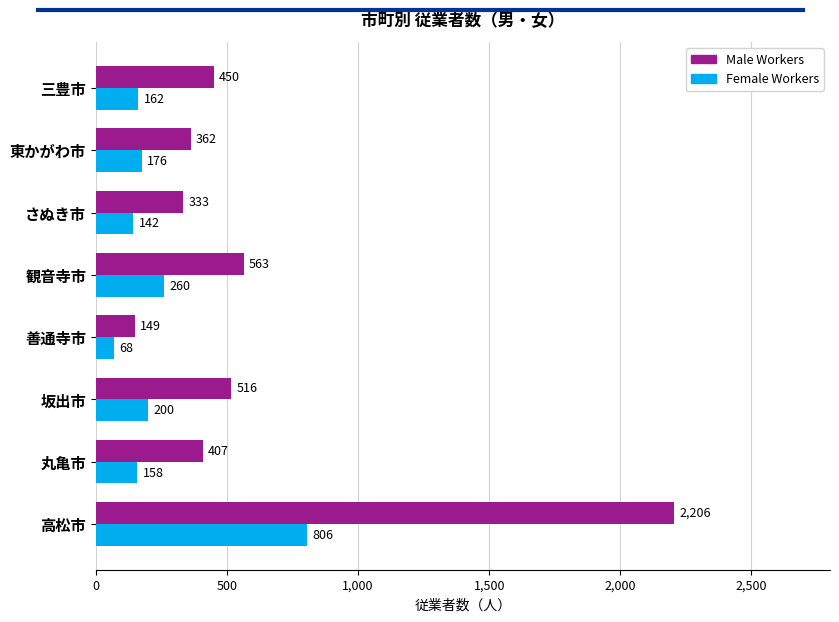

List the series in order of their overall mean, highest first.

Male Workers, Female Workers